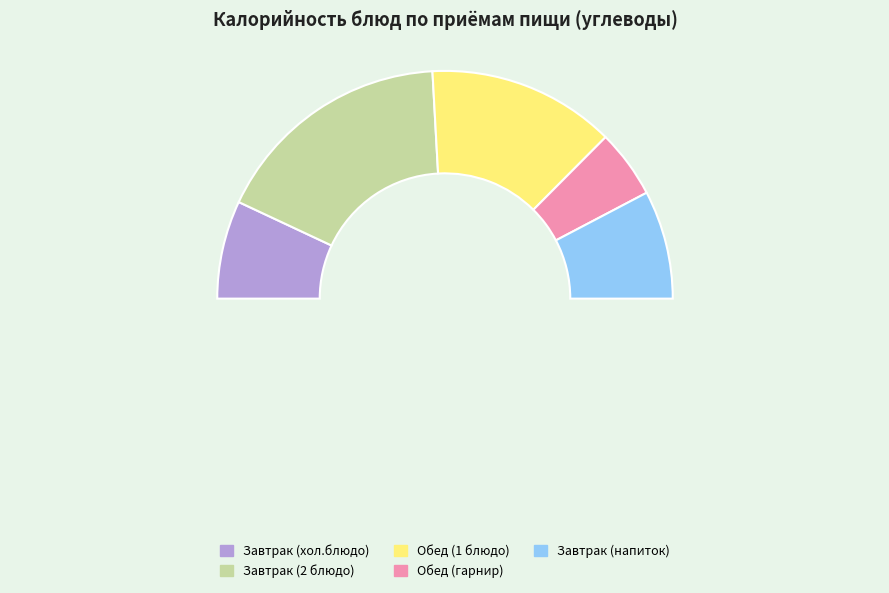

Do Обед (гарнир) and Завтрак (напиток) together represent more than half of the pie?

No